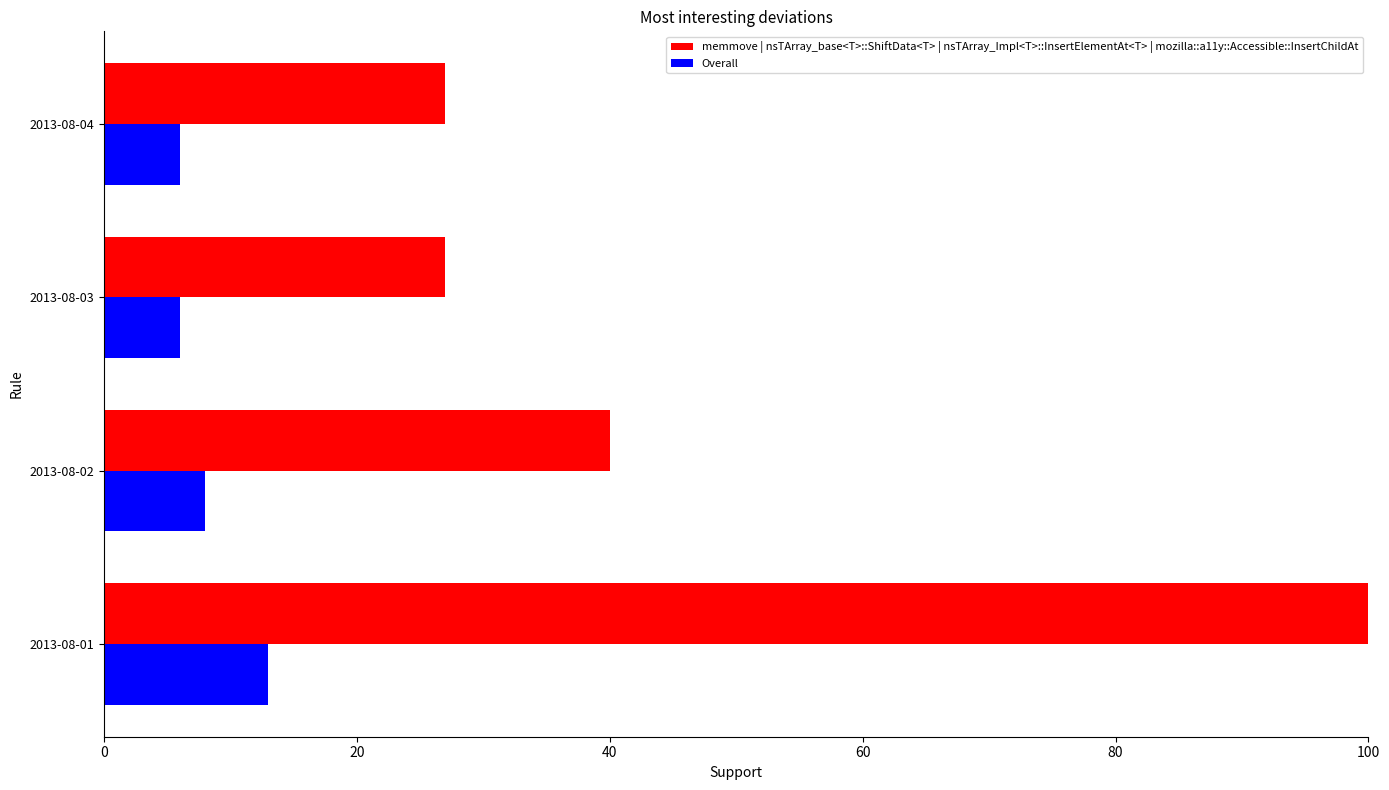

At which category is the sum across all series the highest?

2013-08-01